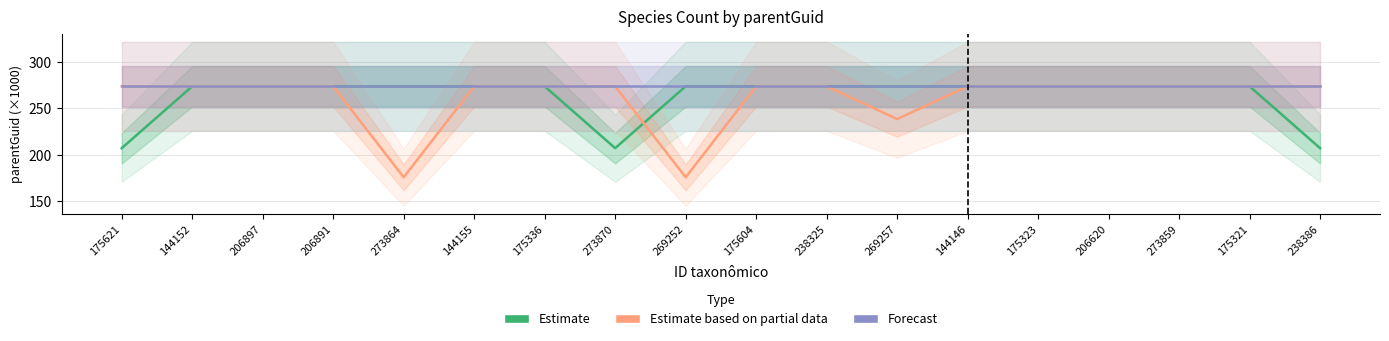

The value of Estimate based on partial data at 175336 is 478.3. True or false?

False